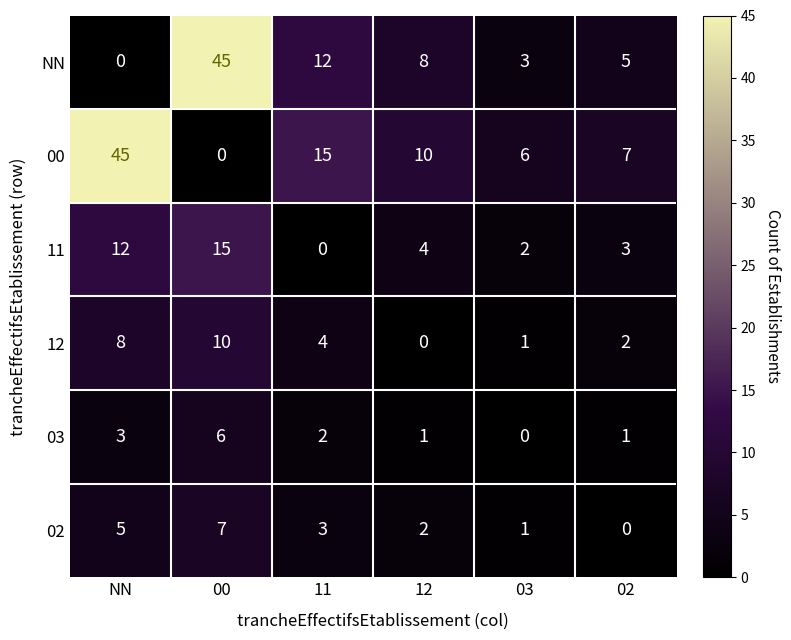

How many distinct data groups are displayed?

6